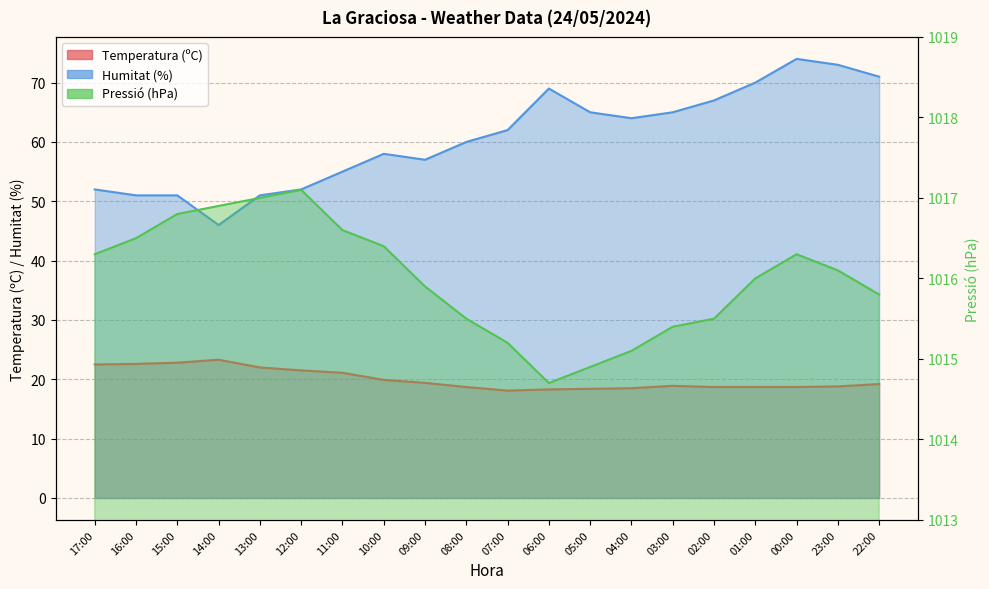

How many data points in Temperatura (ºC) are above 19?

10